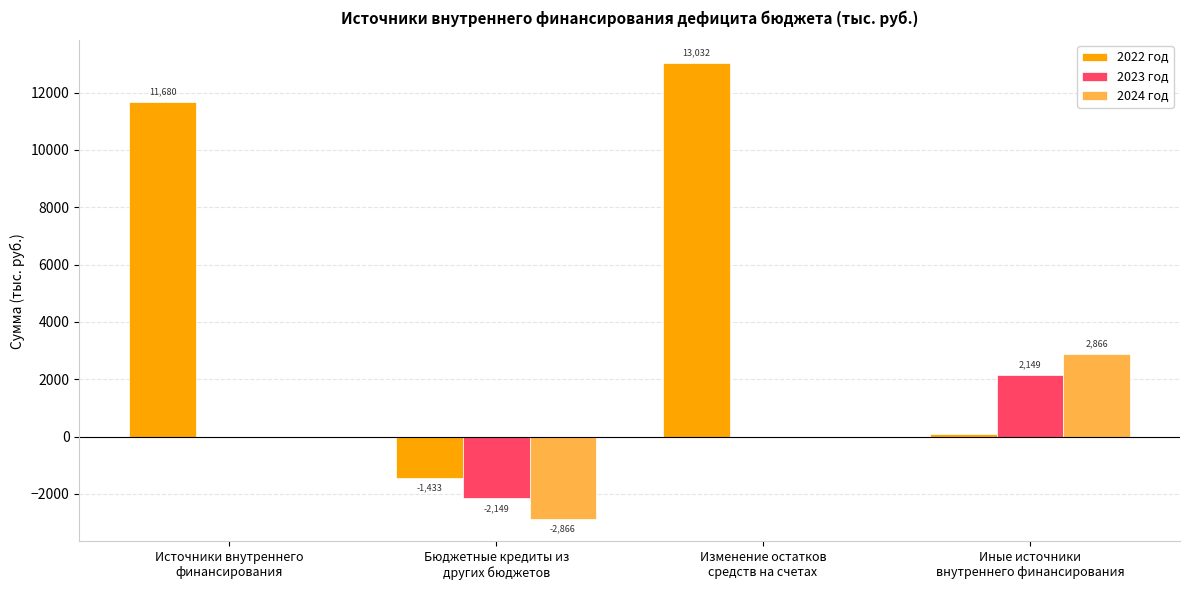

Which series has the largest range (max minus min)?

2022 год